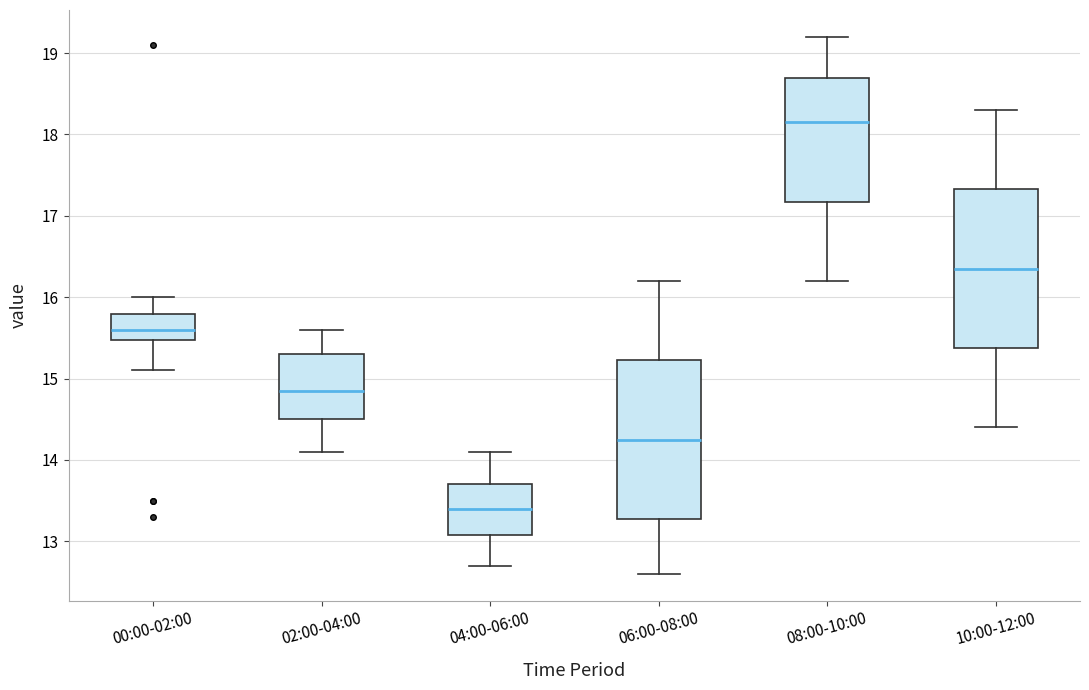

Reading left to right, transcribe this box plot: for each box, give where its median line is, the range the box spans, and where its two whiskers end, as read against the y-axis. The values are not printed on the chart, so give them approximately, as read against the axis.

00:00-02:00: median 15.6, box 15.5 to 15.8, whiskers 15.1 to 16.0
02:00-04:00: median 14.9, box 14.5 to 15.3, whiskers 14.1 to 15.6
04:00-06:00: median 13.4, box 13.1 to 13.7, whiskers 12.7 to 14.1
06:00-08:00: median 14.3, box 13.3 to 15.2, whiskers 12.6 to 16.2
08:00-10:00: median 18.2, box 17.2 to 18.7, whiskers 16.2 to 19.2
10:00-12:00: median 16.4, box 15.4 to 17.3, whiskers 14.4 to 18.3